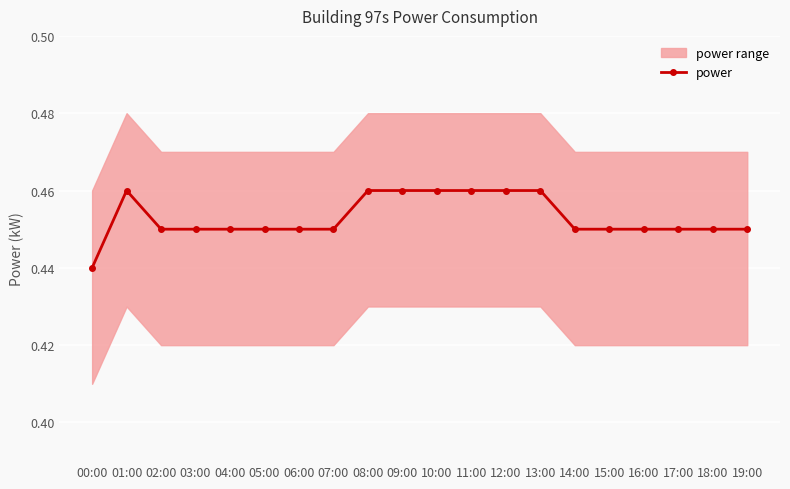

Reading left to right, what are all the values shown in this chart?

00:00=0.4	01:00=0.5	02:00=0.5	03:00=0.5	04:00=0.5	05:00=0.5	06:00=0.5	07:00=0.5	08:00=0.5	09:00=0.5	10:00=0.5	11:00=0.5	12:00=0.5	13:00=0.5	14:00=0.5	15:00=0.5	16:00=0.5	17:00=0.5	18:00=0.5	19:00=0.5